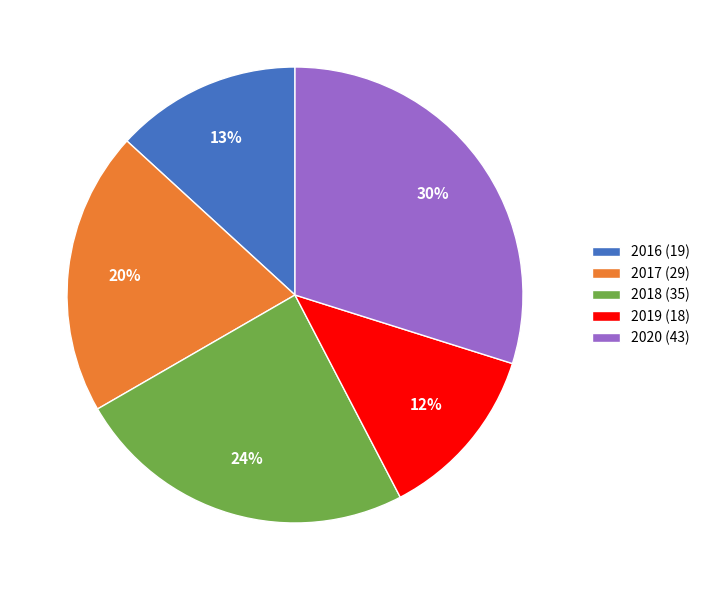

Which category has the biggest portion of the pie?

2020 (43)